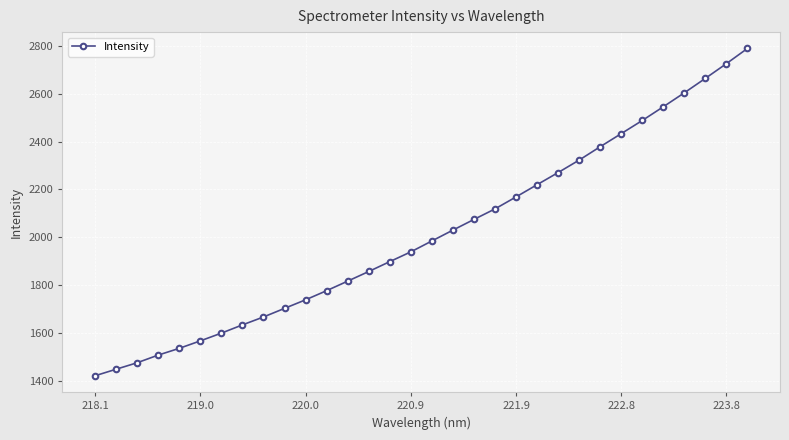

What is the sum of all values?

64394.4